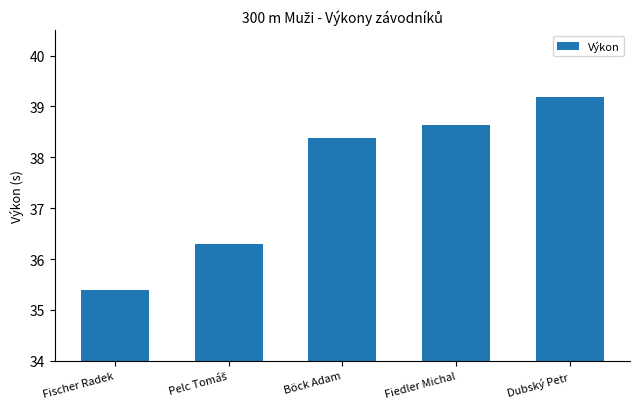

What is the difference between the second highest and minimum values?

3.2